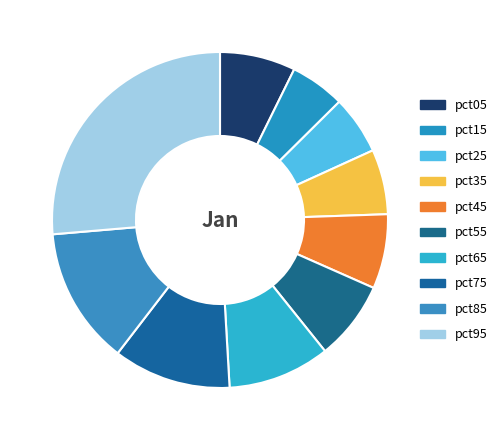

To the nearest percent, what percentage of the pie is pct85?

13%